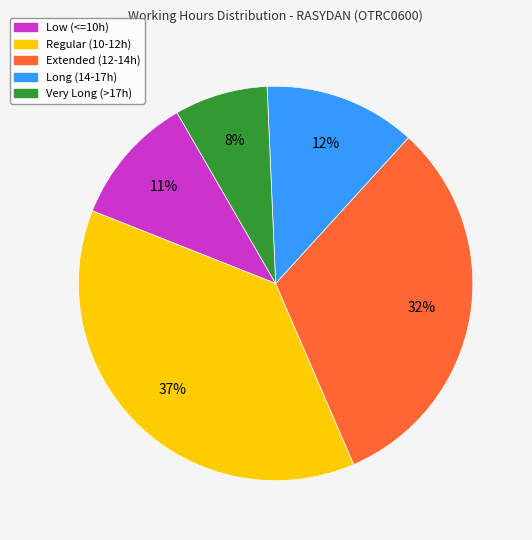

Count the number of slices in the pie.

5